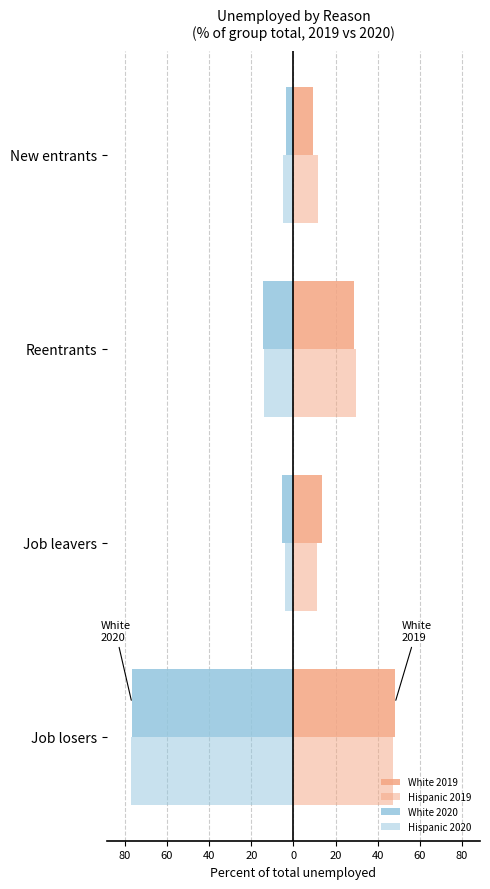

How many bars are there in each group?

4